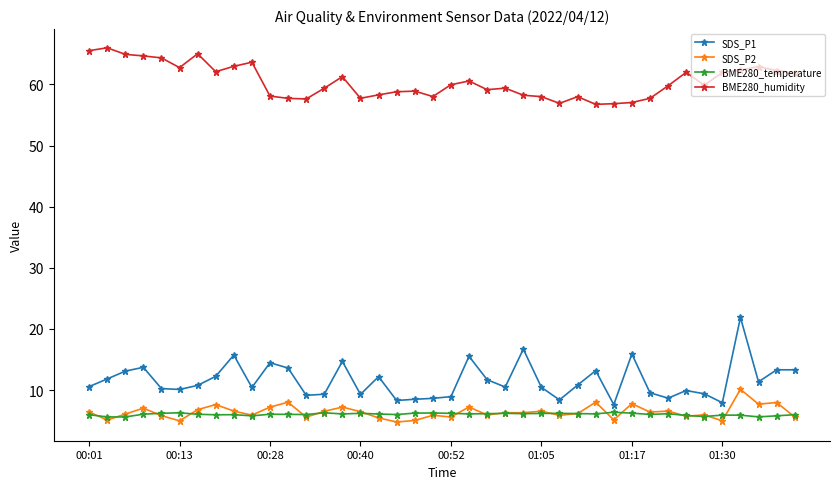

Which series has the widest spread of values?

SDS_P1